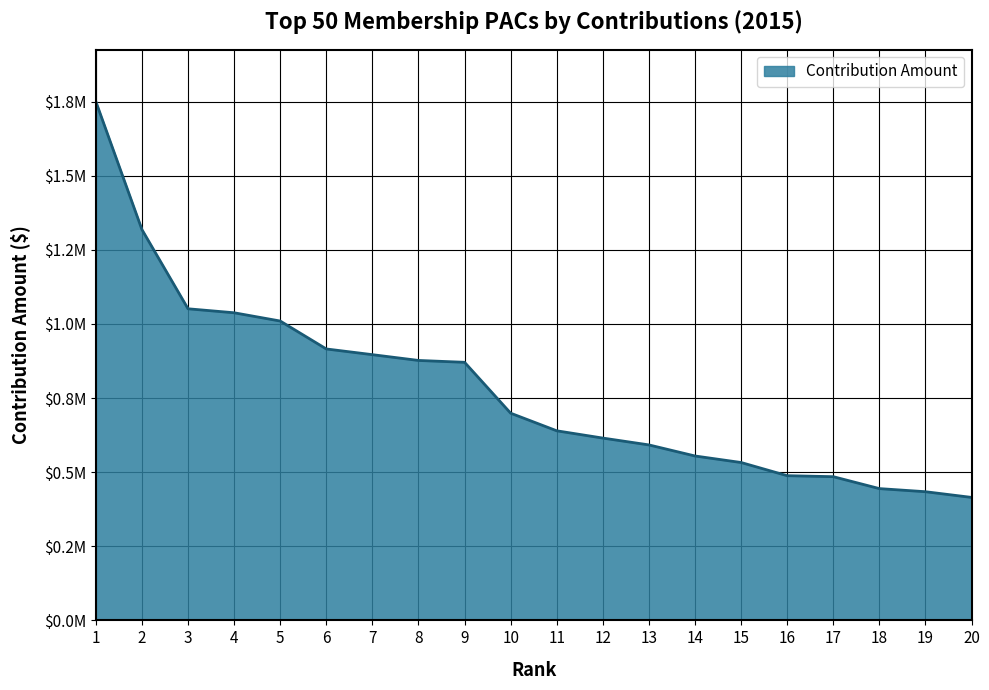

Does the chart have visible grid lines?

Yes